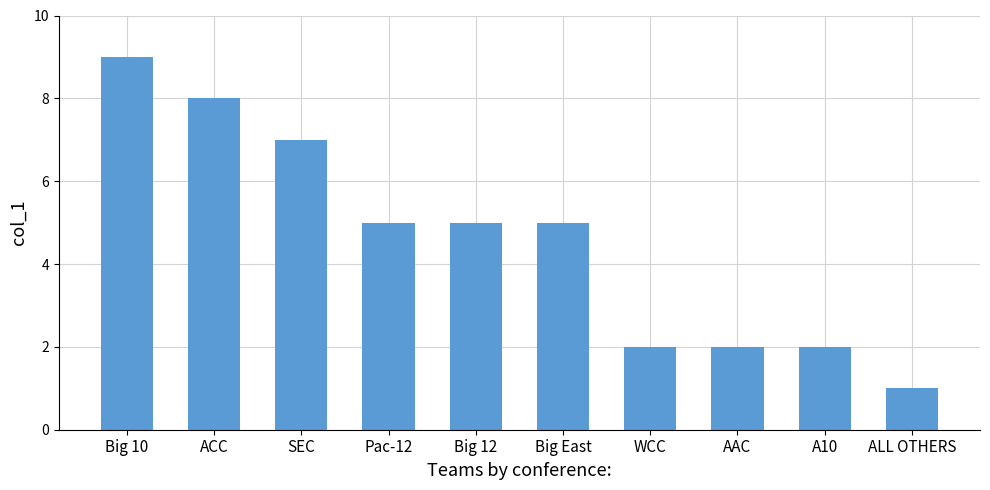

What is the ratio of the value at Pac-12 to the value at AAC?

2.5